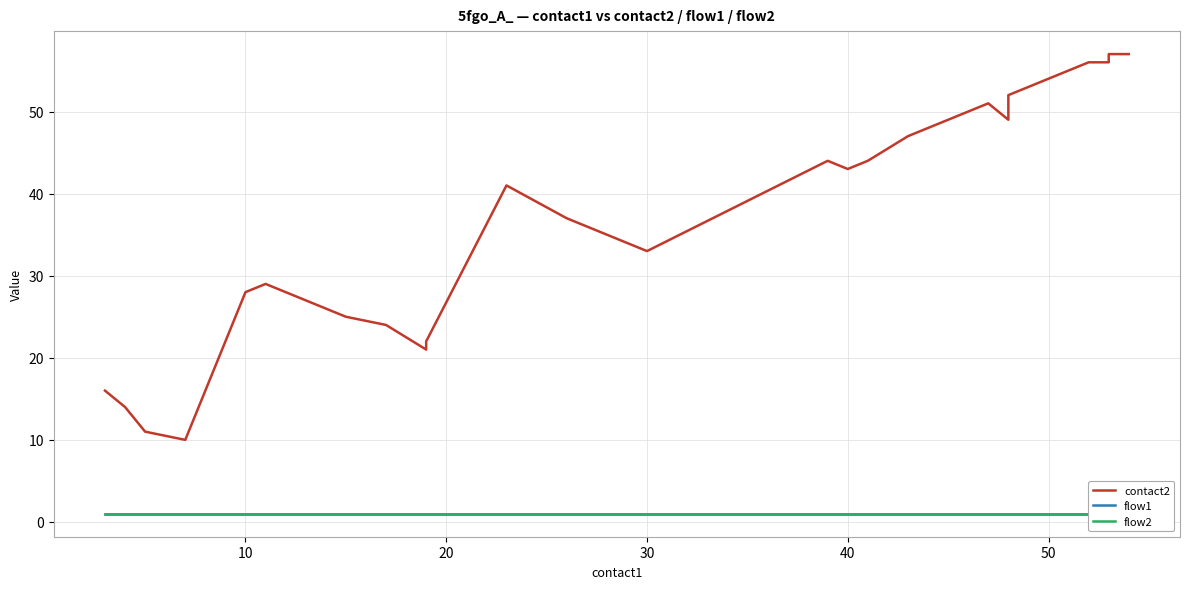

Rank the series by their maximum value, from lowest to highest.

flow1, flow2, contact2